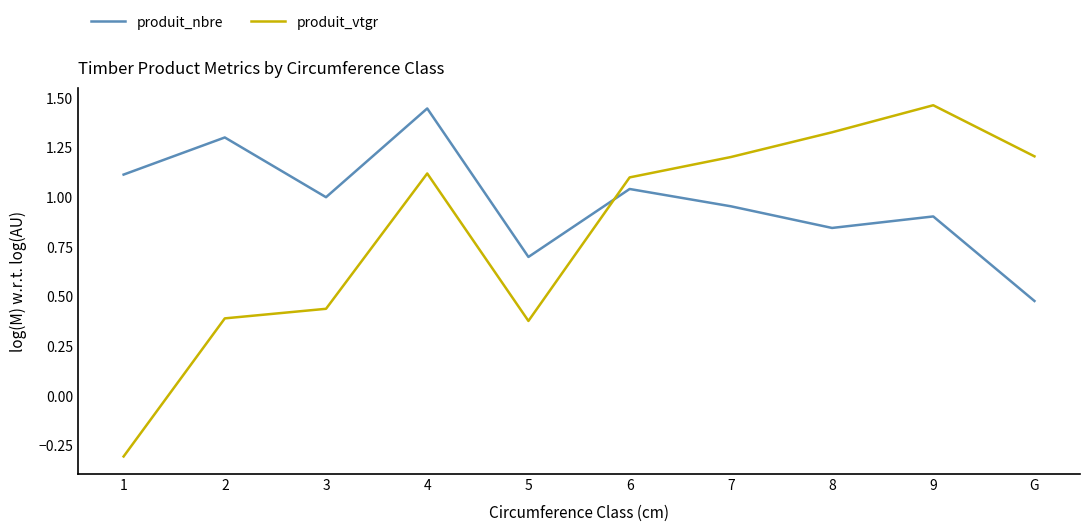

Which series has the largest total across all categories?

produit_nbre